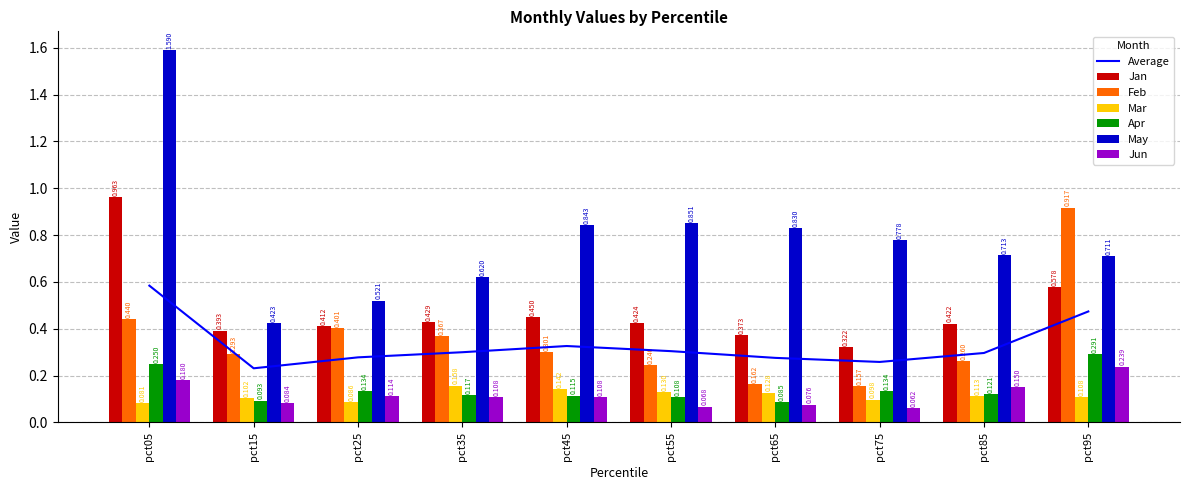

What is the value of the Jan bar at the 6th from the left?

0.4